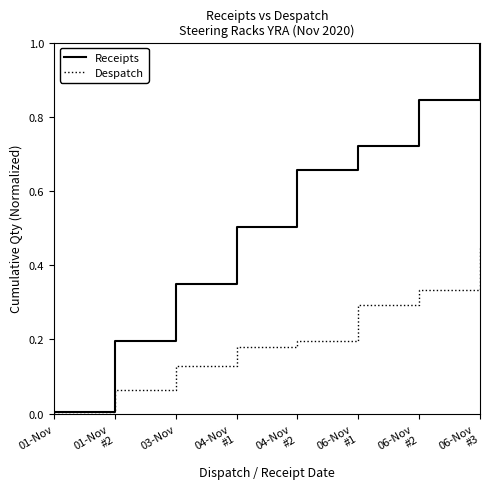

What position from the right is 03-Nov?

6